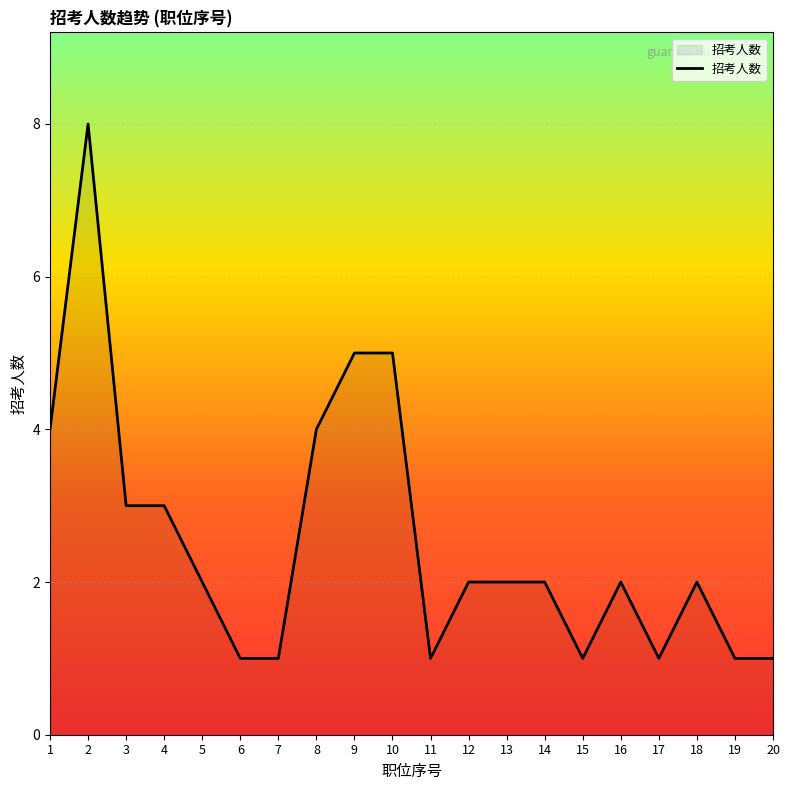

What is the change in value from 7 to 12?

+1